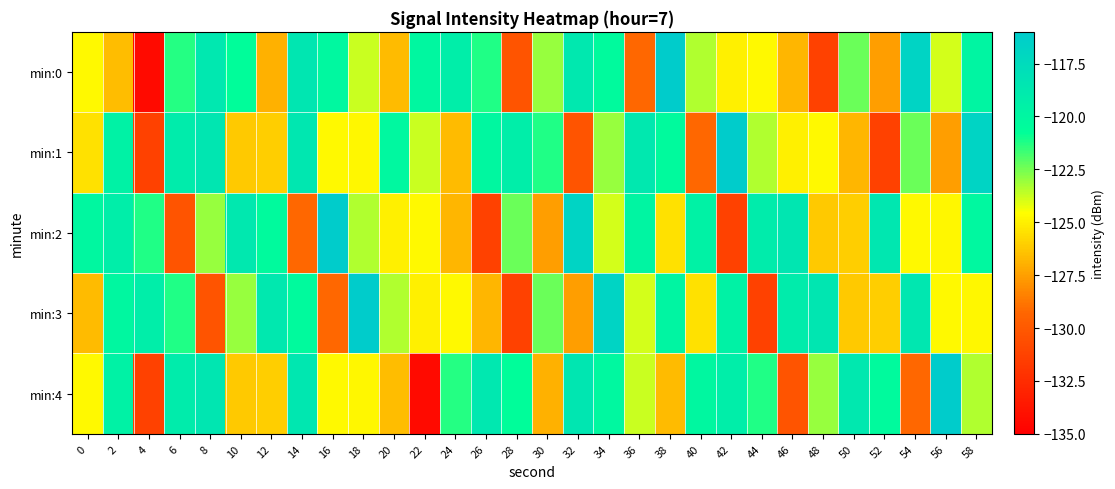

Reading left to right, transcribe all the data shown in this chart.

min:0: 0=-124.7	2=-126.6	4=-134.4	6=-121.3	8=-118.6	10=-120.7	12=-127.0	14=-118.5	16=-120.1	18=-123.8	20=-126.7	22=-120.0	24=-119.2	26=-121.2	28=-130.3	30=-123.0	32=-118.7	34=-120.3	36=-129.2	38=-116.1	40=-123.4	42=-125.0	44=-124.7	46=-126.8	48=-131.3	50=-122.4	52=-127.5	54=-116.8	56=-123.9	58=-119.9
min:1: 0=-125.5	2=-119.6	4=-131.4	6=-119.1	8=-118.5	10=-126.2	12=-126.1	14=-118.5	16=-124.7	18=-124.8	20=-120.1	22=-123.8	24=-126.7	26=-120.0	28=-119.2	30=-121.2	32=-130.3	34=-123.0	36=-118.7	38=-120.3	40=-129.2	42=-116.1	44=-123.4	46=-125.0	48=-124.7	50=-126.8	52=-131.3	54=-122.4	56=-127.5	58=-116.8
min:2: 0=-120.0	2=-119.2	4=-121.2	6=-130.3	8=-123.0	10=-118.7	12=-120.3	14=-129.2	16=-116.1	18=-123.4	20=-125.0	22=-124.7	24=-126.8	26=-131.3	28=-122.4	30=-127.5	32=-116.8	34=-123.9	36=-119.9	38=-125.5	40=-119.6	42=-131.4	44=-119.1	46=-118.5	48=-126.2	50=-126.1	52=-118.5	54=-124.7	56=-124.8	58=-120.1
min:3: 0=-126.7	2=-120.0	4=-119.2	6=-121.2	8=-130.3	10=-123.0	12=-118.7	14=-120.3	16=-129.2	18=-116.1	20=-123.4	22=-125.0	24=-124.7	26=-126.8	28=-131.3	30=-122.4	32=-127.5	34=-116.8	36=-123.9	38=-119.9	40=-125.5	42=-119.6	44=-131.4	46=-119.1	48=-118.5	50=-126.2	52=-126.1	54=-118.5	56=-124.7	58=-124.8
min:4: 0=-124.7	2=-119.6	4=-131.4	6=-119.1	8=-118.5	10=-126.2	12=-126.1	14=-118.5	16=-124.7	18=-124.8	20=-126.6	22=-134.4	24=-121.3	26=-118.6	28=-120.7	30=-127.0	32=-118.5	34=-120.1	36=-123.8	38=-126.7	40=-120.0	42=-119.2	44=-121.2	46=-130.3	48=-123.0	50=-118.7	52=-120.3	54=-129.2	56=-116.1	58=-123.4